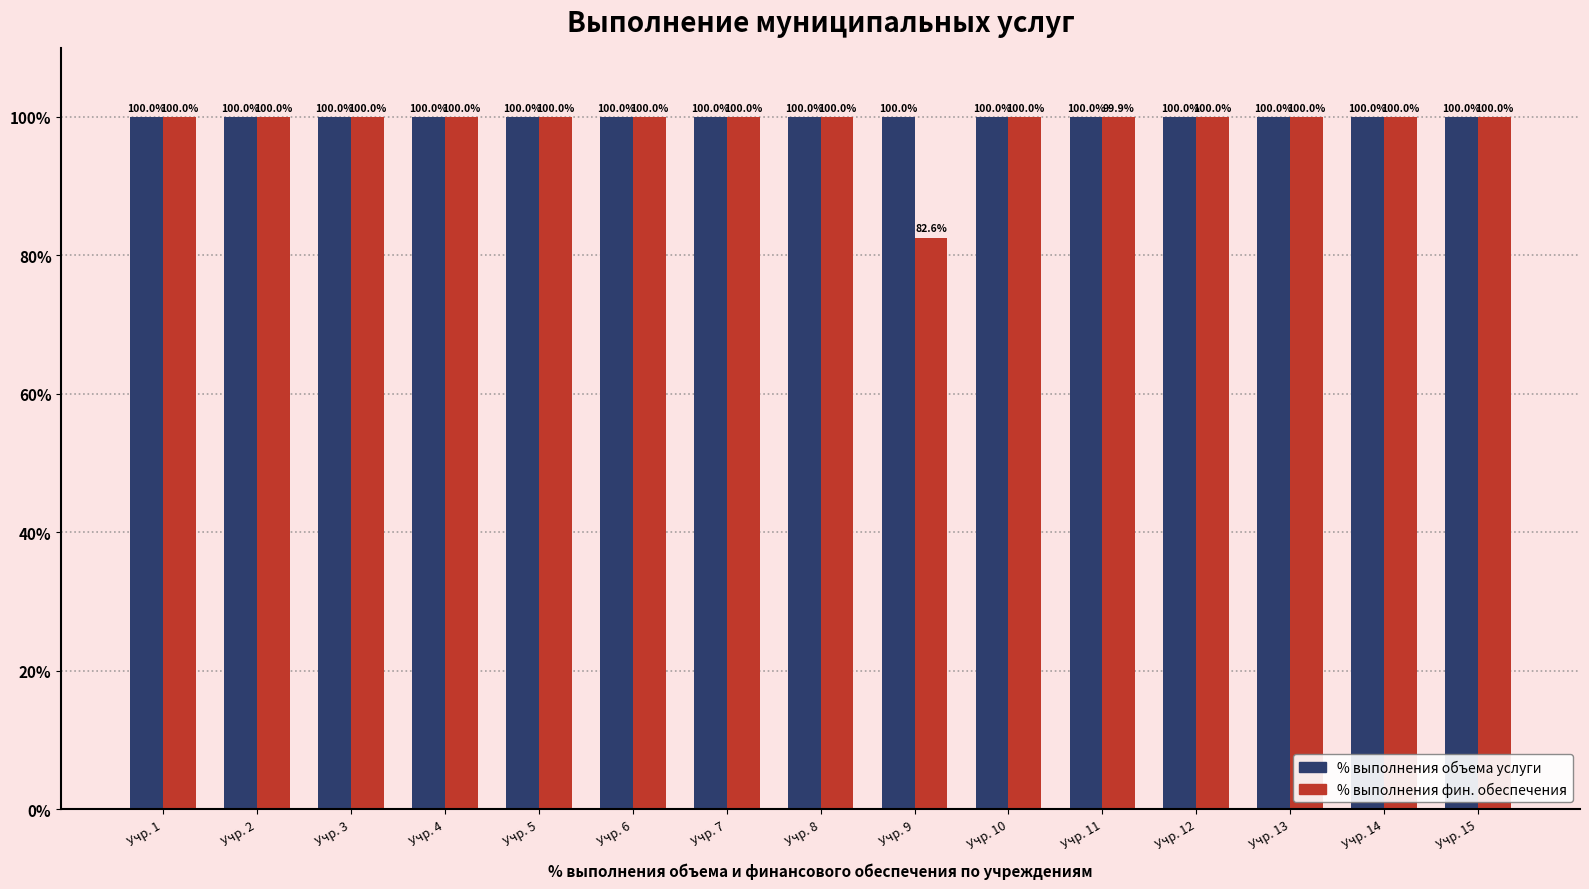

What value does the % выполнения объема услуги series have at Учр. 2?

100.0